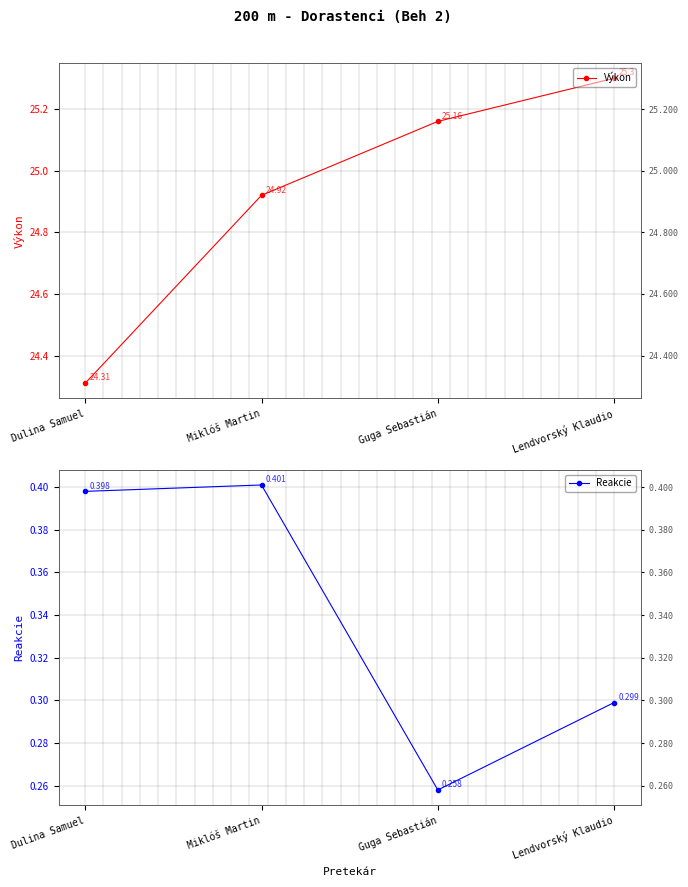

The Reakcie series shows 0.6 at Dulina Samuel. True or false?

False